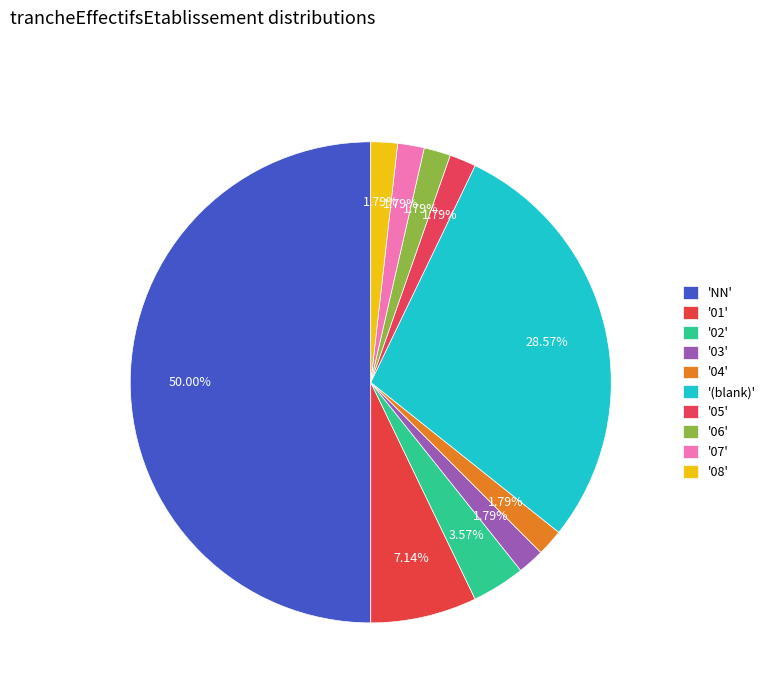

How many segments does this pie chart have?

10